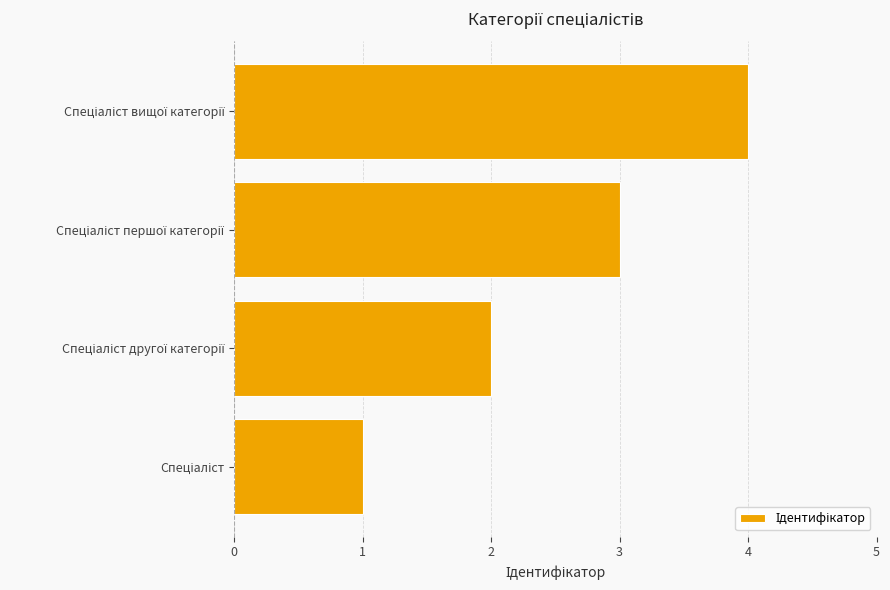

How many categories are shown in the chart?

4